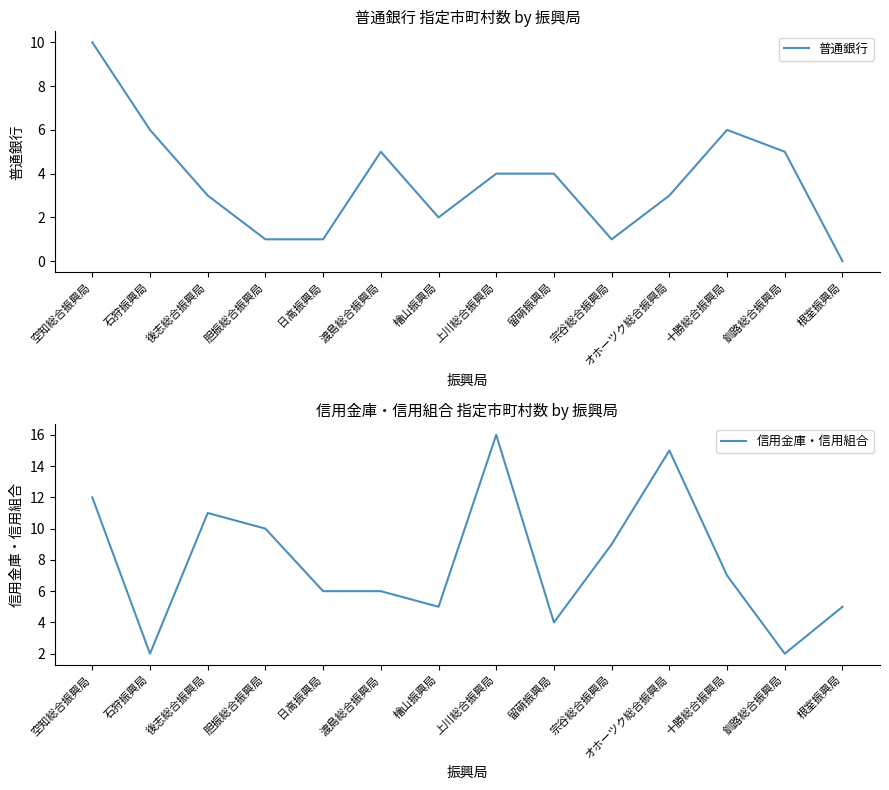

Between 石狩振興局 and 日高振興局, which series saw the biggest shift?

普通銀行